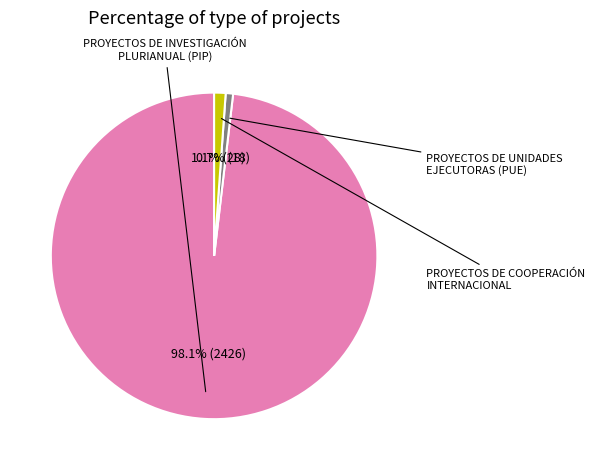

To the nearest percent, what is the difference between the largest and smallest slice percentages?

97%